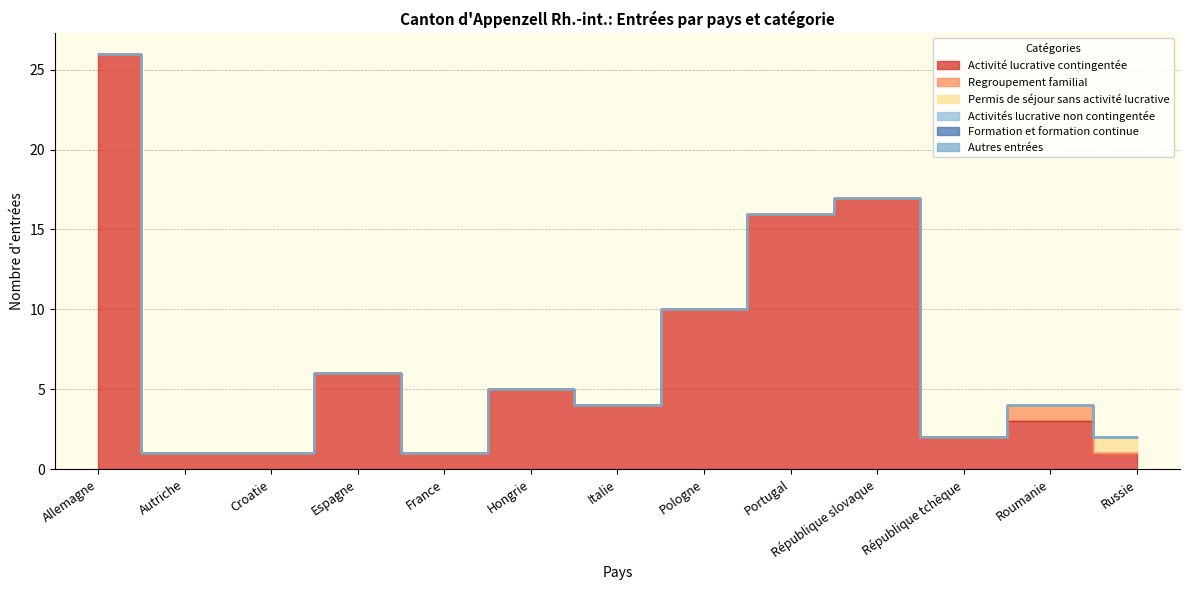

True or false: Regroupement familial and Permis de séjour sans activité lucrative cross at least once.

True